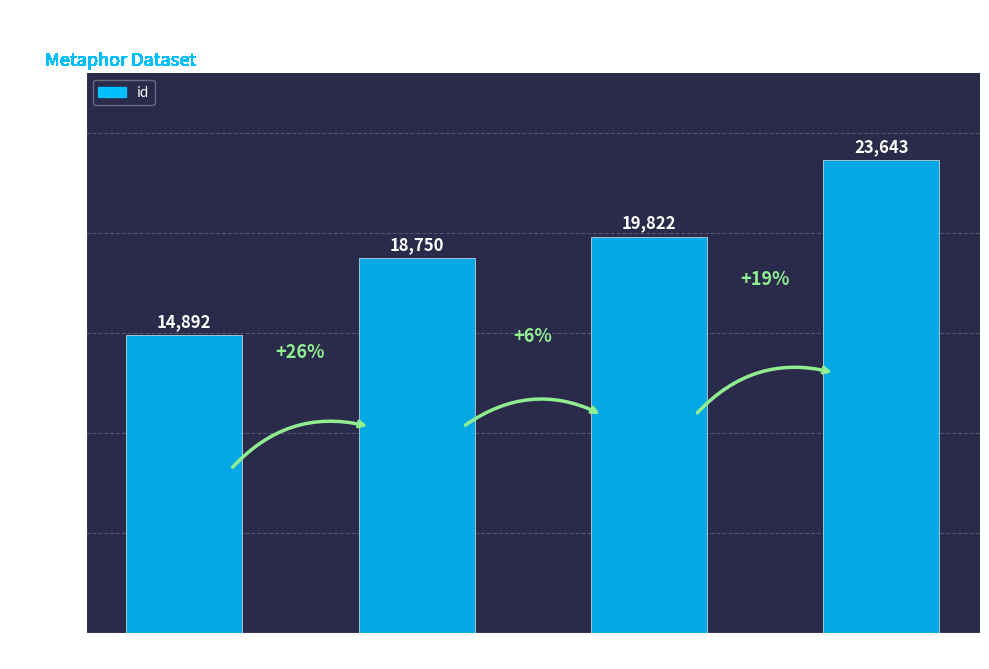

Reading left to right, what are all the values shown in this chart?

14892	18750	19822	23643